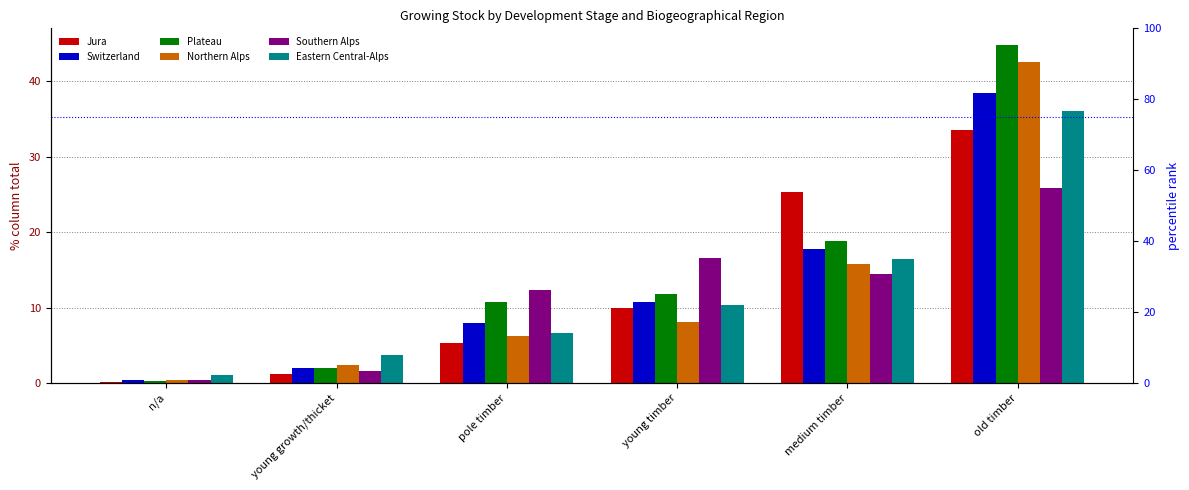

What is the label of the 5th bar from the right?

young growth/thicket